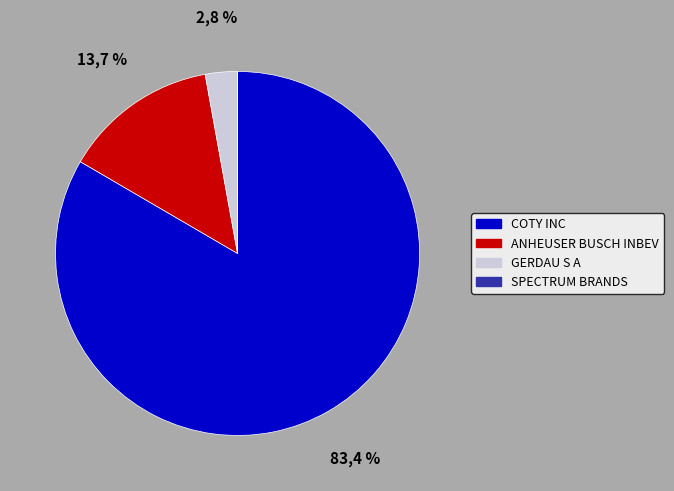

To the nearest percent, what is the average slice percentage?

25%